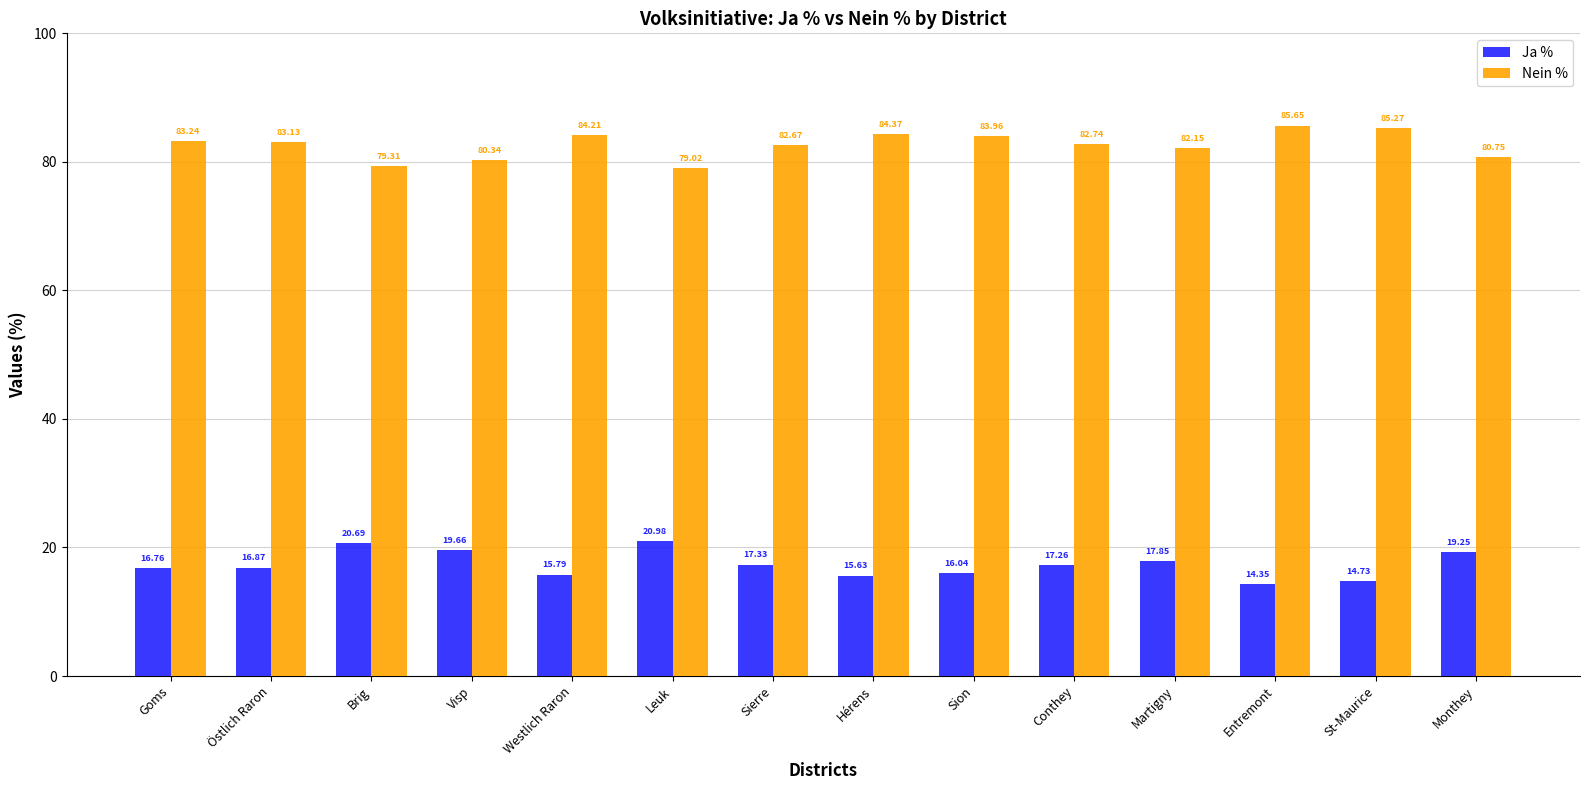

What is the sum of all Nein % values?

1156.8